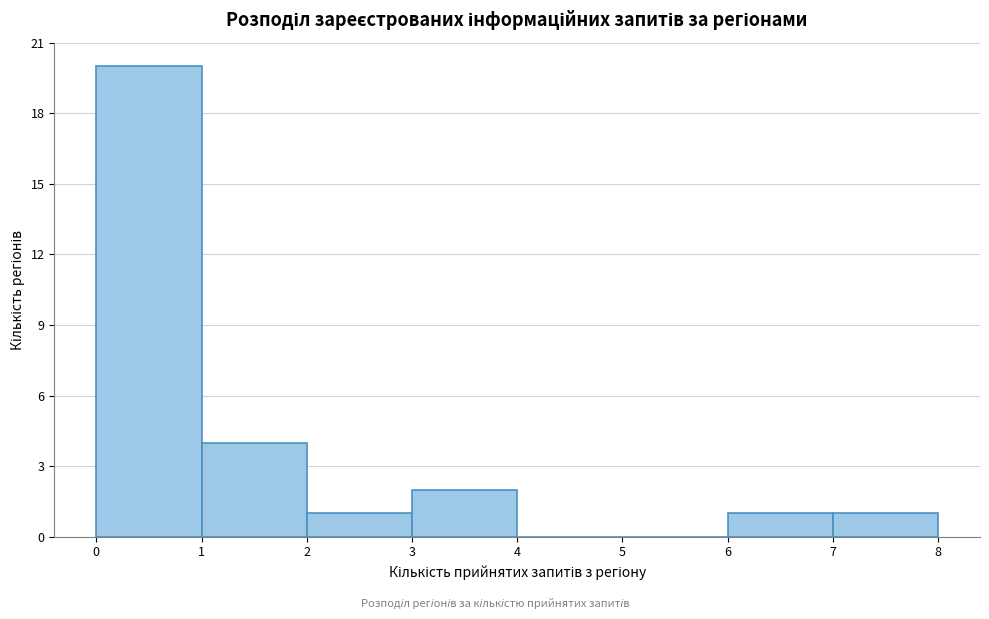

Reading left to right, list every bar in this chart as the range it spans on the x-axis followed by its height. The values are not printed on the chart, so give them approximately, as read against the axis.

0 to 1: 20
1 to 2: 4
2 to 3: 1
3 to 4: 2
4 to 5: 0
5 to 6: 0
6 to 7: 1
7 to 8: 1